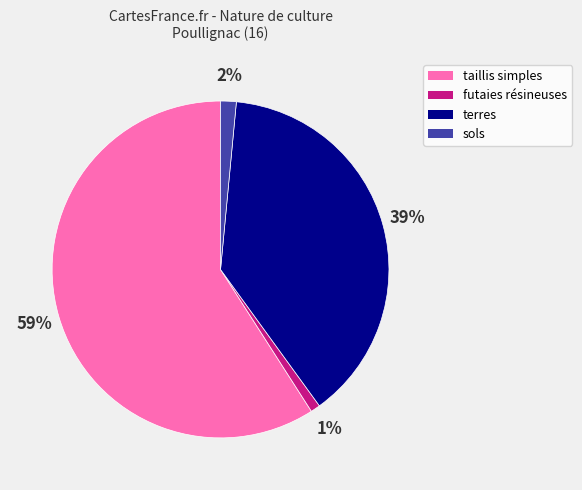

Combined, do taillis simples and sols account for over 50%?

Yes